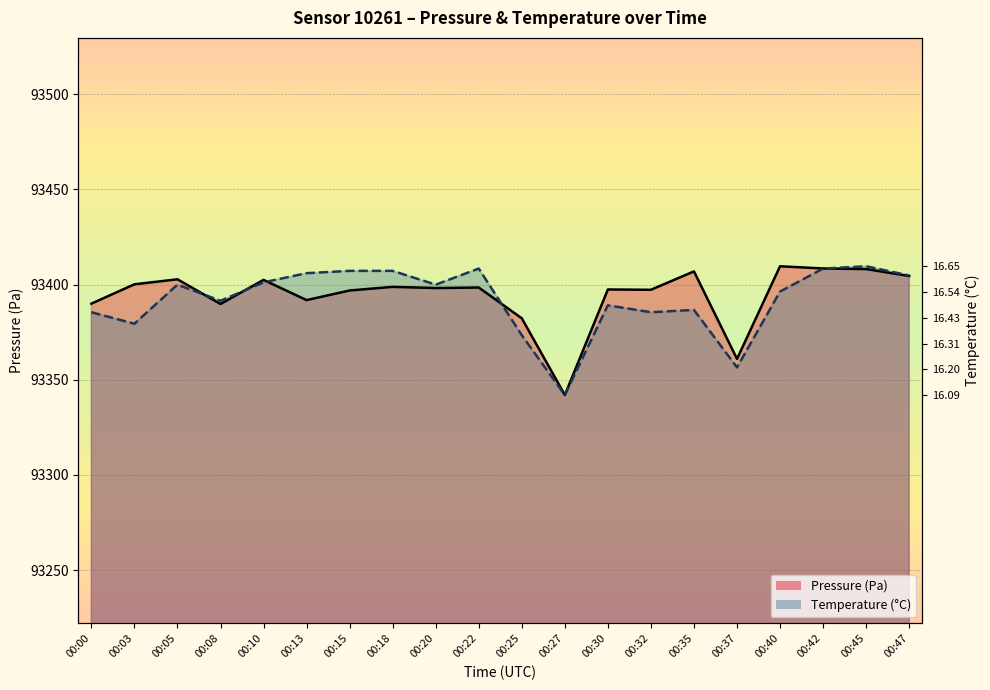

At how many categories does at least one series exceed 93360?

19